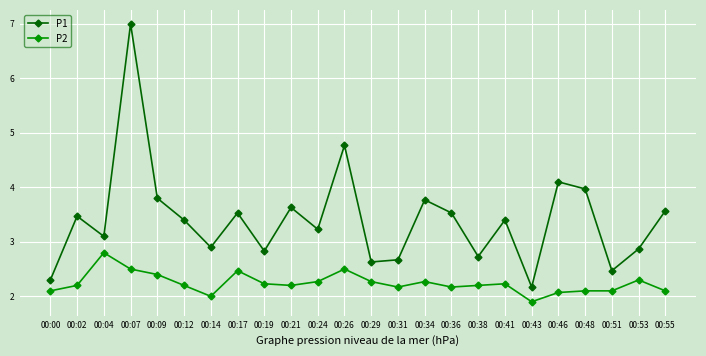

What is the value of the P1 point at the 16th from the left?

3.5